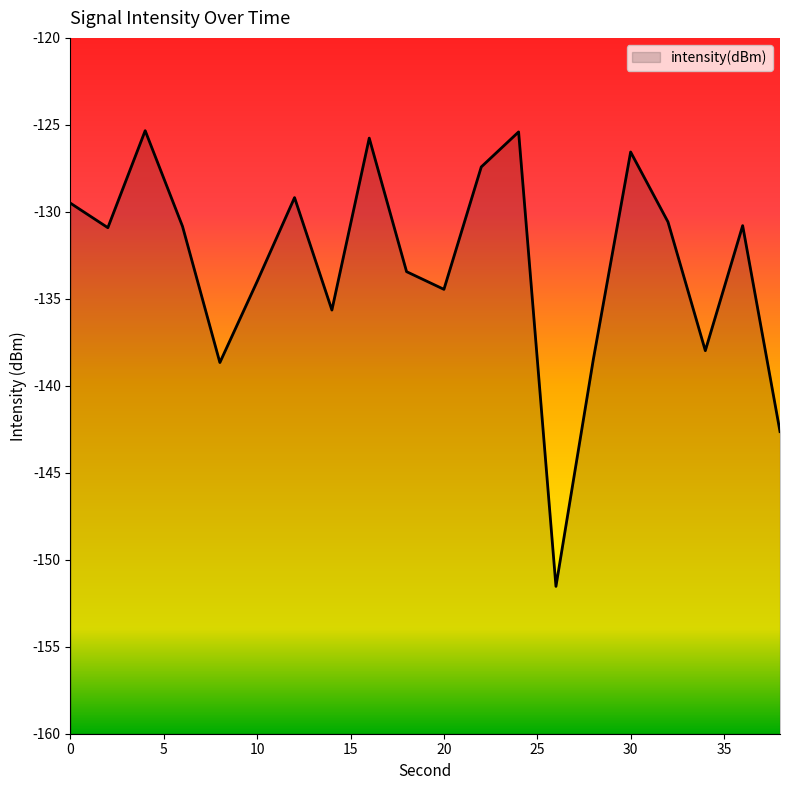

What is the difference between the values at 10 and 0?

4.5